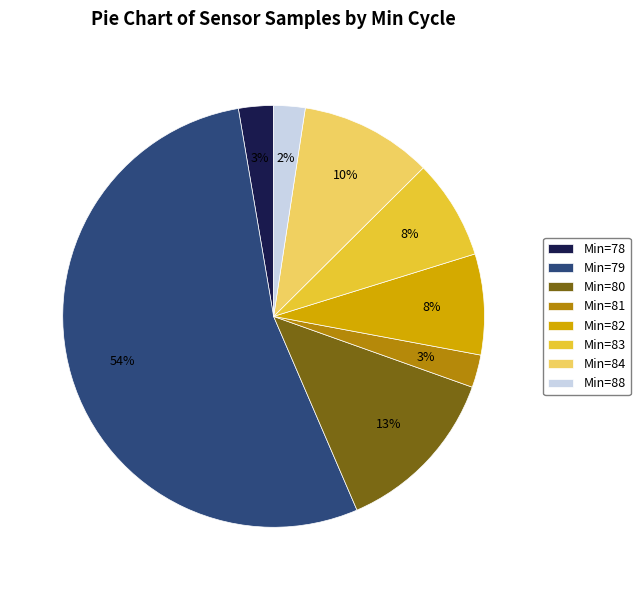

What percentage is the Min=88 slice, to the nearest percent?

2%